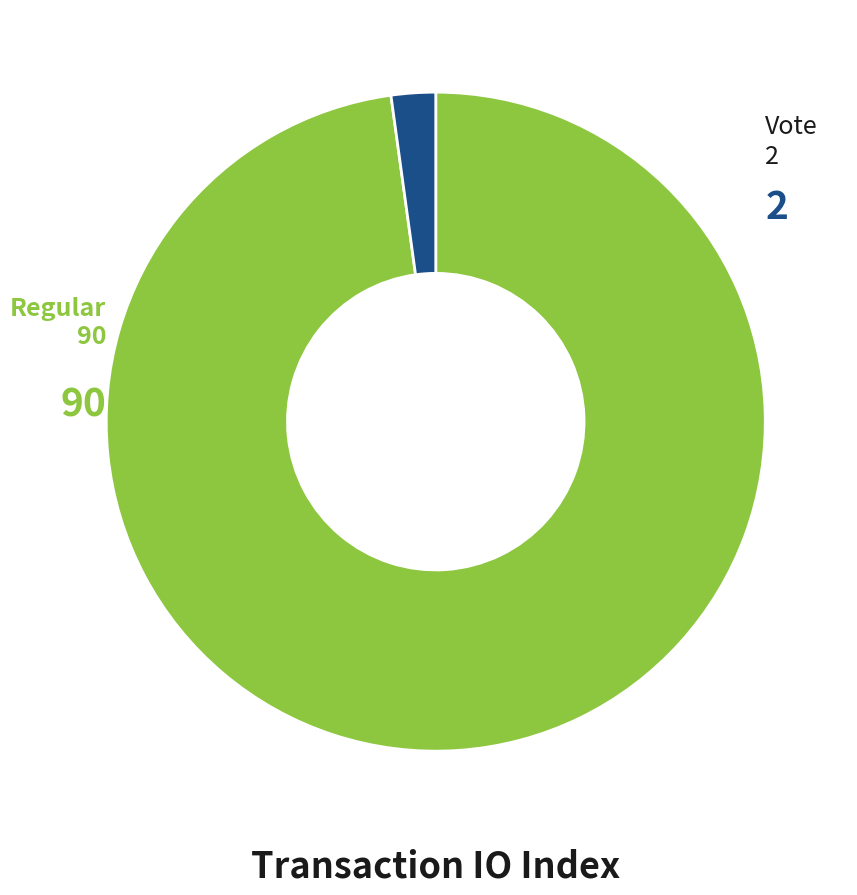

What is the largest slice in the pie chart?

Regular (io_index=90)